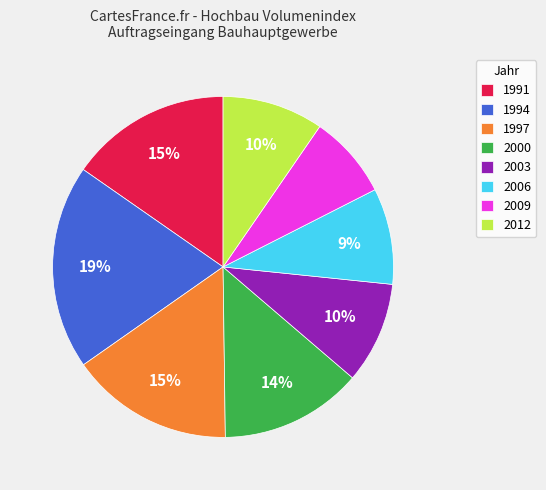

Approximately how many times larger is the value at 1991 compared to 2006?

1.7